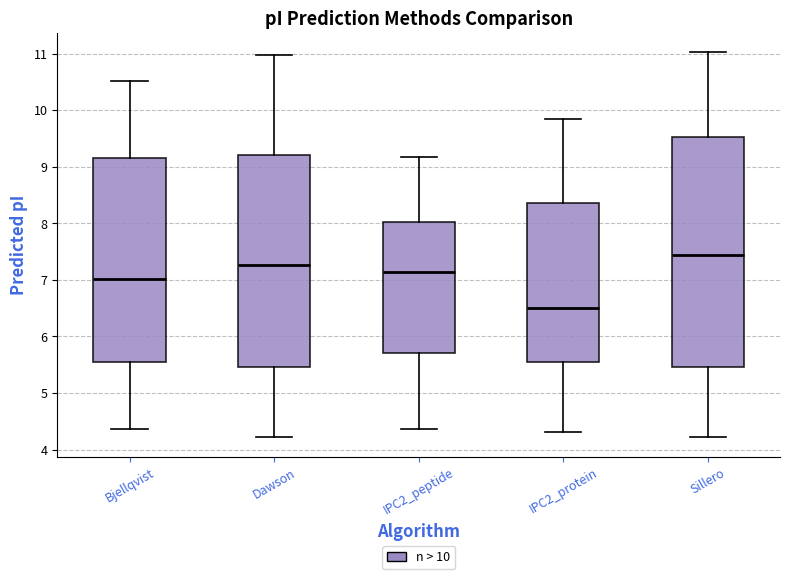

Reading left to right, read every box against the y-axis: the position of its median line, the range the box covers, and the ends of its whiskers. The values are not printed on the chart, so give them approximately, as read against the axis.

Bjellqvist: median 7.0, box 5.5 to 9.2, whiskers 4.4 to 10.5
Dawson: median 7.3, box 5.5 to 9.2, whiskers 4.2 to 11.0
IPC2_peptide: median 7.1, box 5.7 to 8.0, whiskers 4.4 to 9.2
IPC2_protein: median 6.5, box 5.6 to 8.4, whiskers 4.3 to 9.8
Sillero: median 7.4, box 5.5 to 9.5, whiskers 4.2 to 11.0